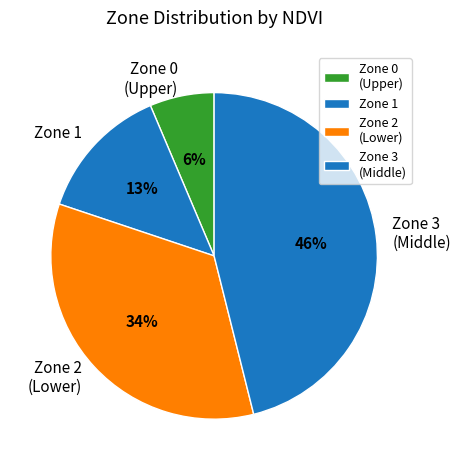

How many slices are in this pie chart?

4